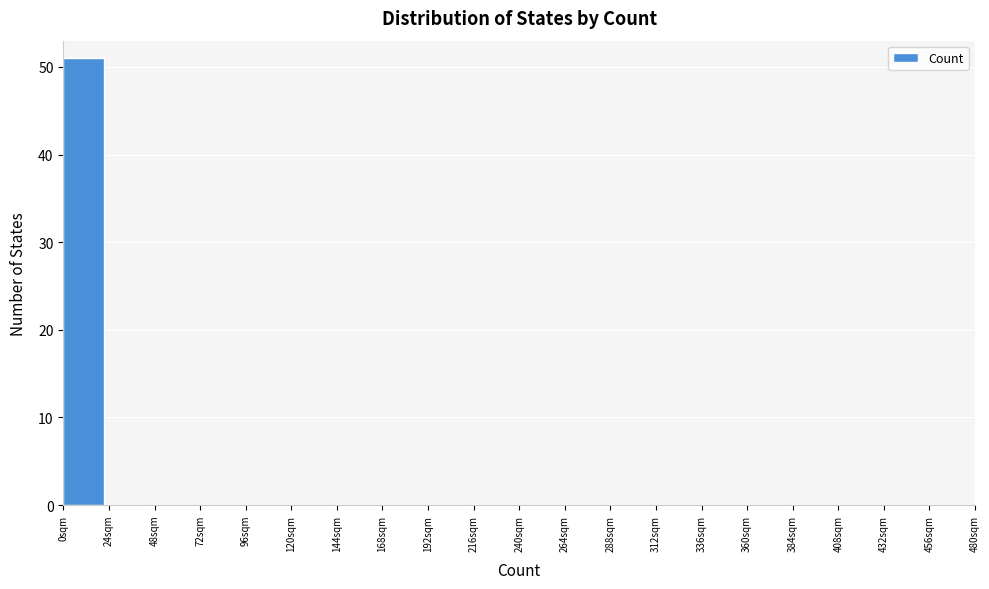

Over which range of the x-axis is the bar tallest?

0 to 24